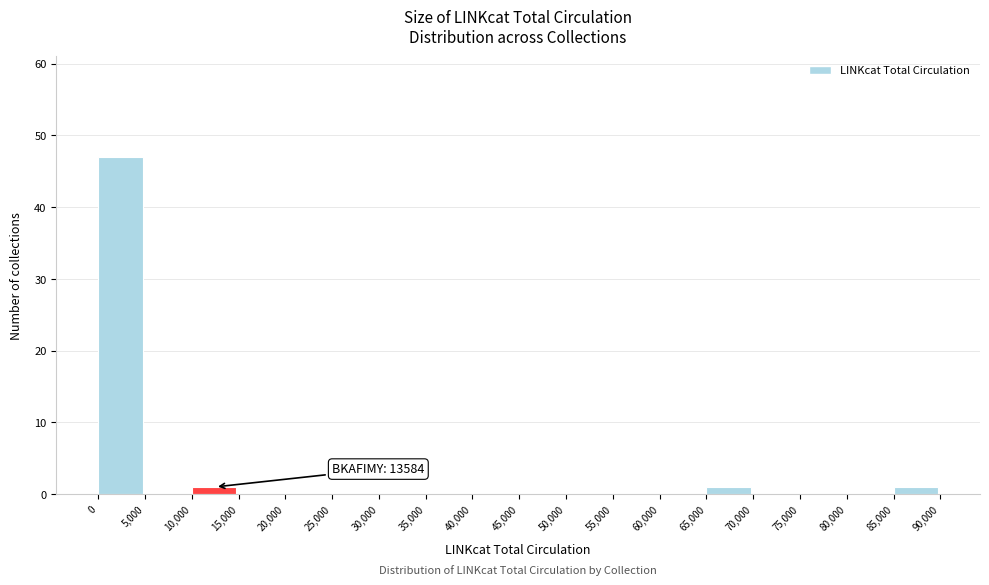

Over which range of the x-axis is the bar tallest?

0 to 5,000